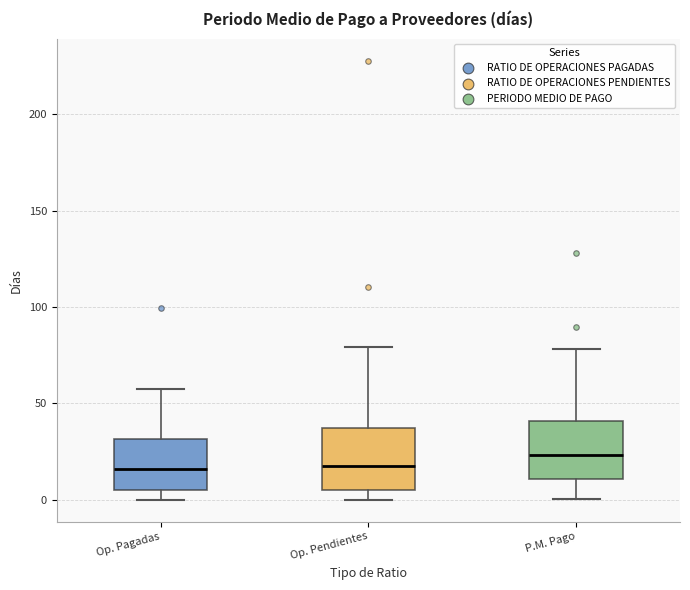

Which box has the highest median line?

P.M. Pago